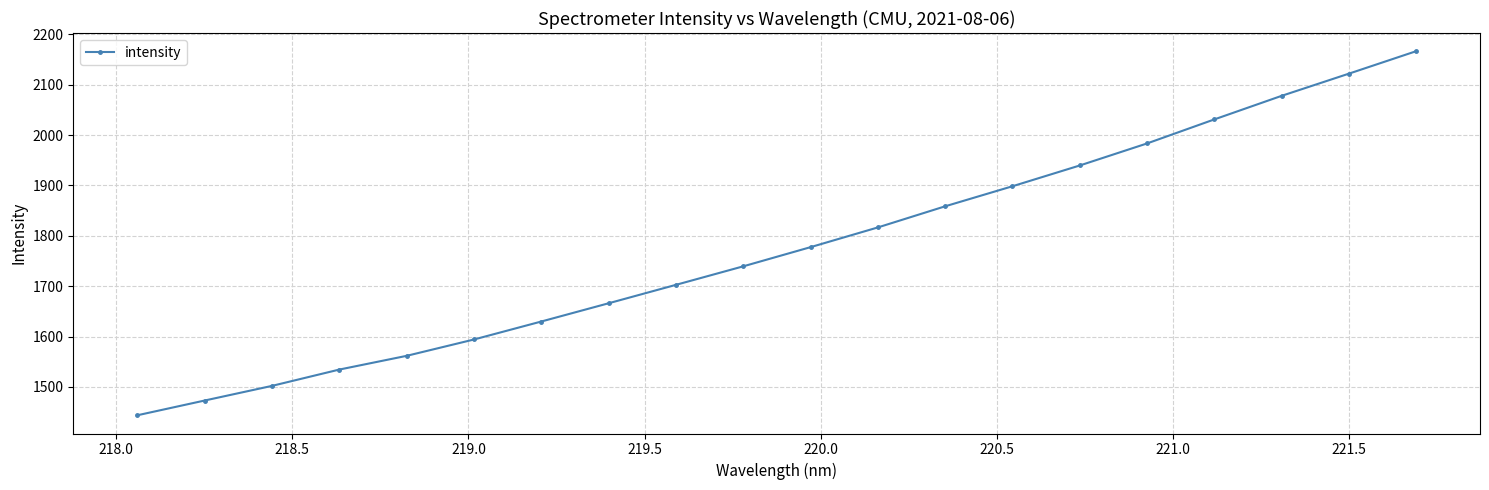

What is the greatest value displayed?

2166.5